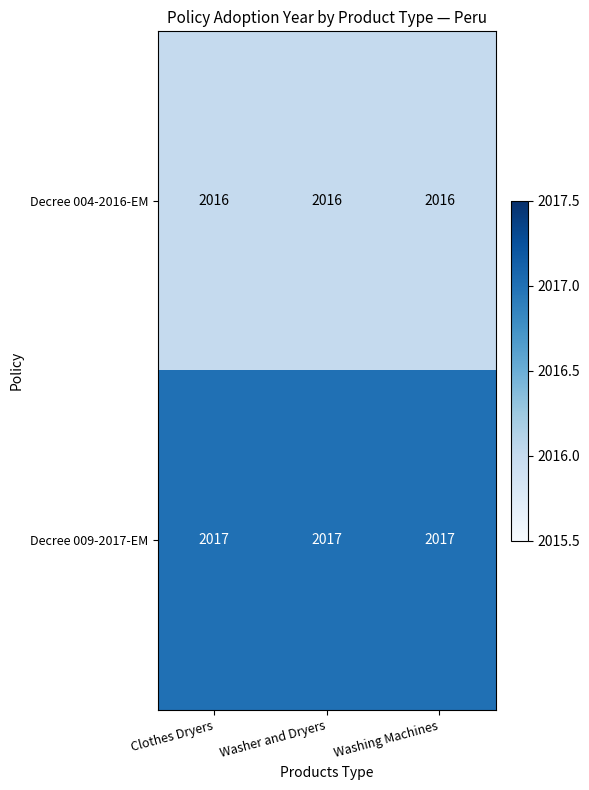

The Decree 004-2016-EM series shows 2016 at Washer and Dryers. True or false?

True